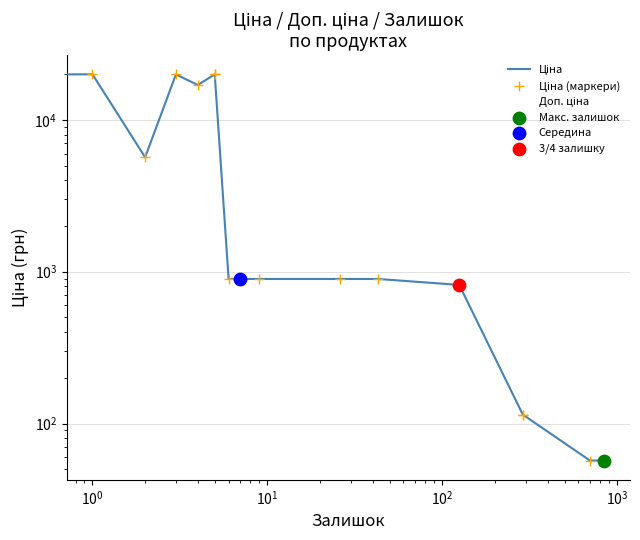

Which series has the largest total across all categories?

Доп. ціна